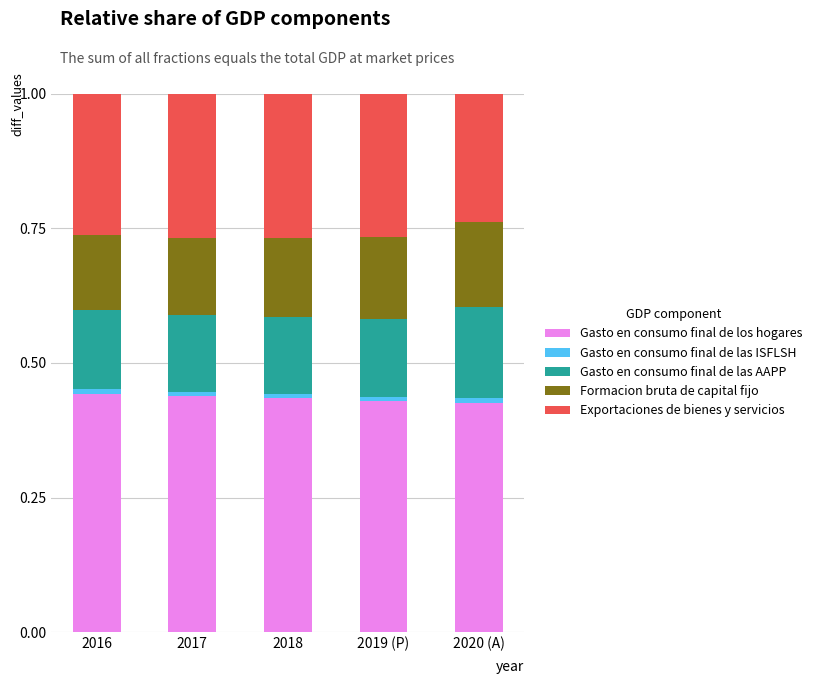

True or false: Gasto en consumo final de los hogares has a value of 0.1 at 2017.

False